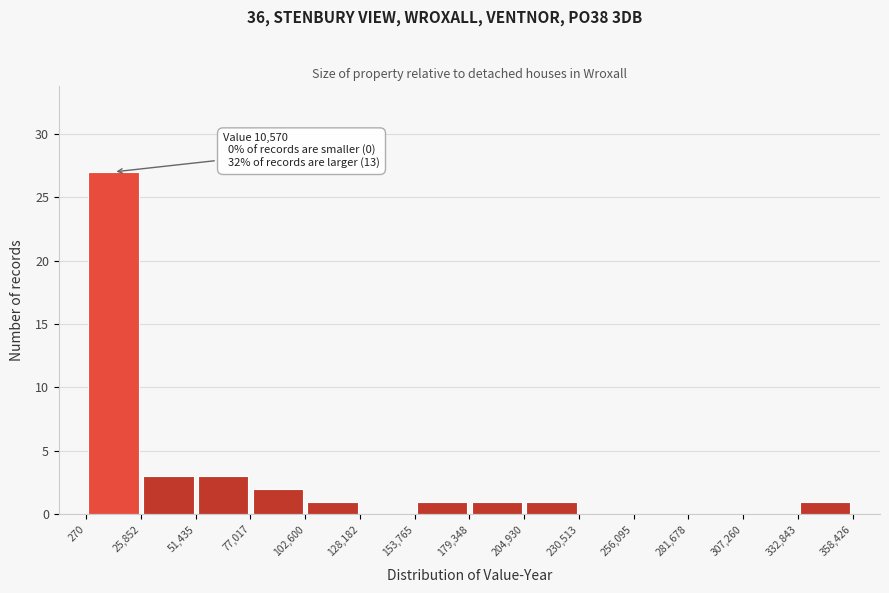

Which range on the x-axis has the tallest bar?

270 to 25,852